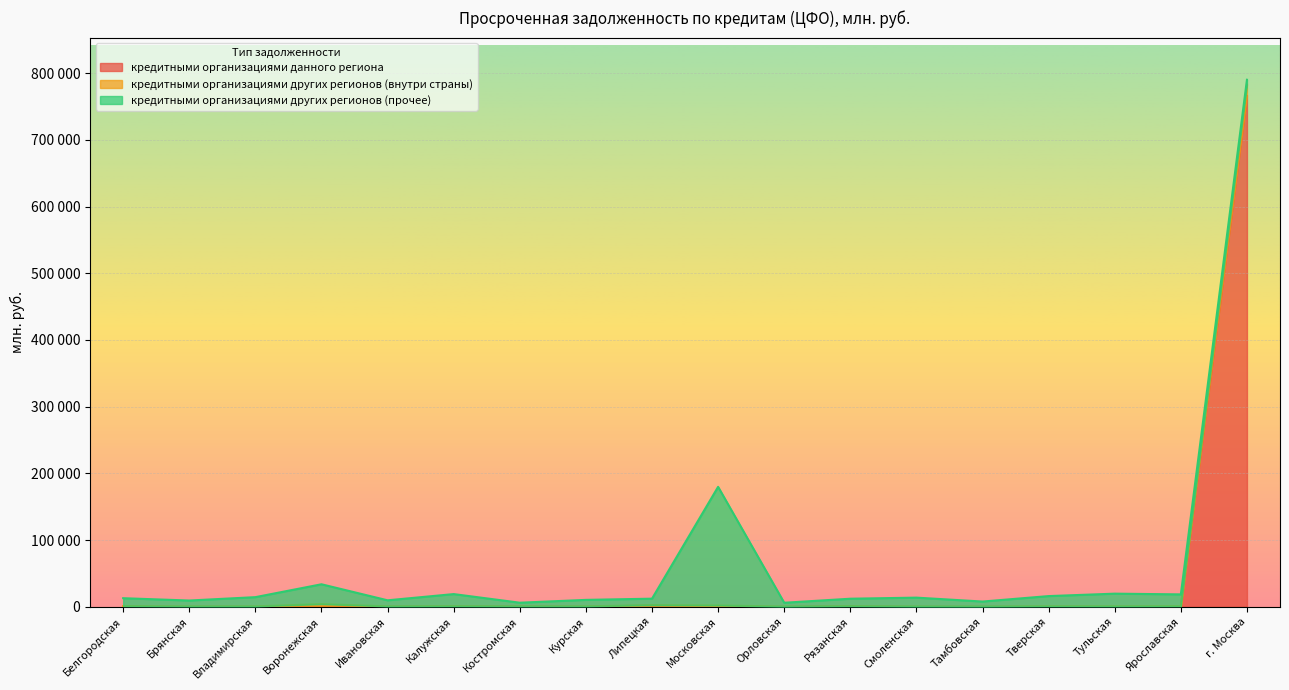

Rank the series by their average value, from lowest to highest.

кредитными организациями других регионов (внутри страны), кредитными организациями других регионов (прочее), кредитными организациями данного региона